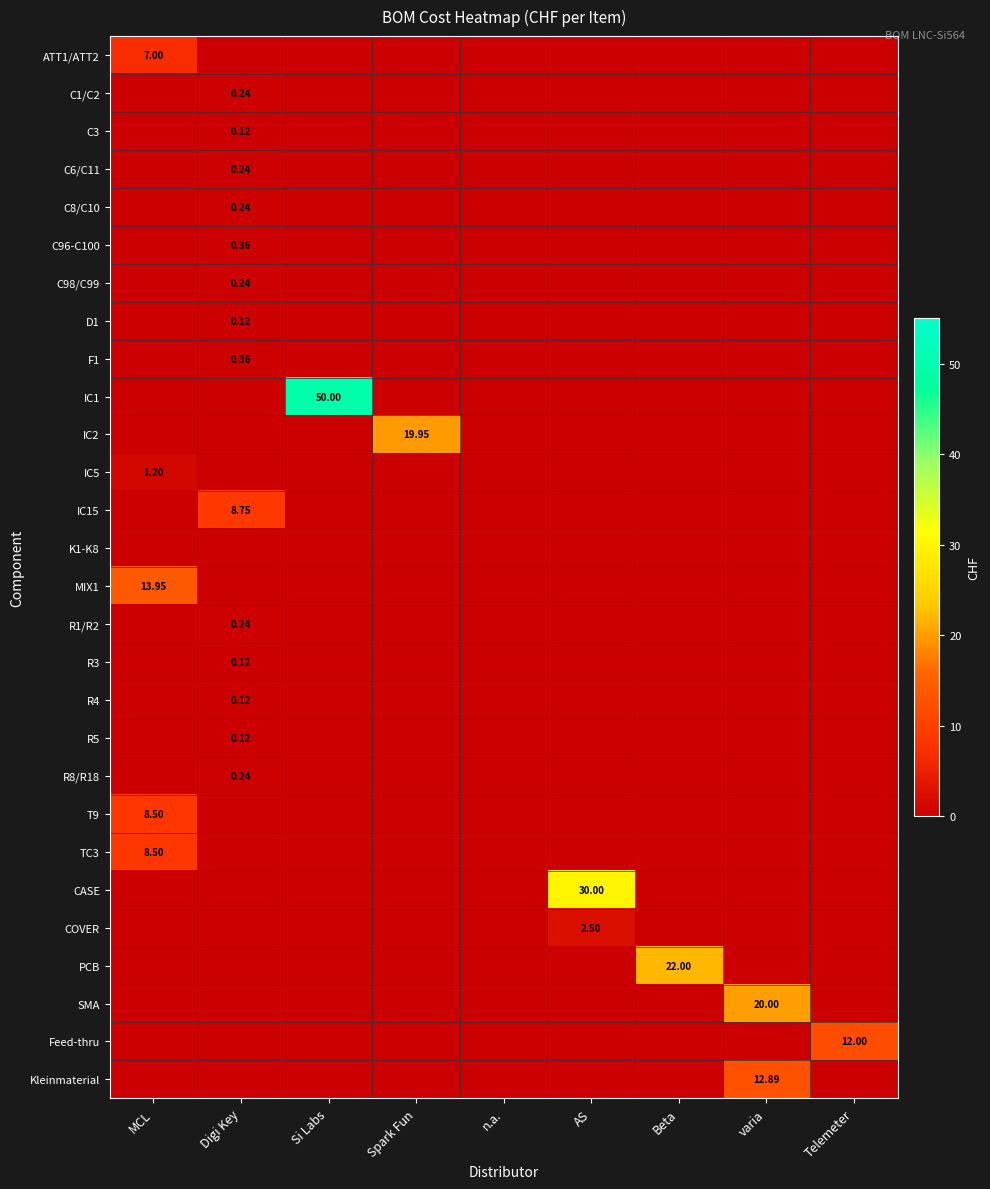

Rank the series by their maximum value, from lowest to highest.

K1-K8, C3, D1, R3, R4, R5, C1/C2, C6/C11, C8/C10, C98/C99, R1/R2, R8/R18, C96-C100, F1, IC5, COVER, ATT1/ATT2, T9, TC3, IC15, Feed-thru, Kleinmaterial, MIX1, IC2, SMA, PCB, CASE, IC1